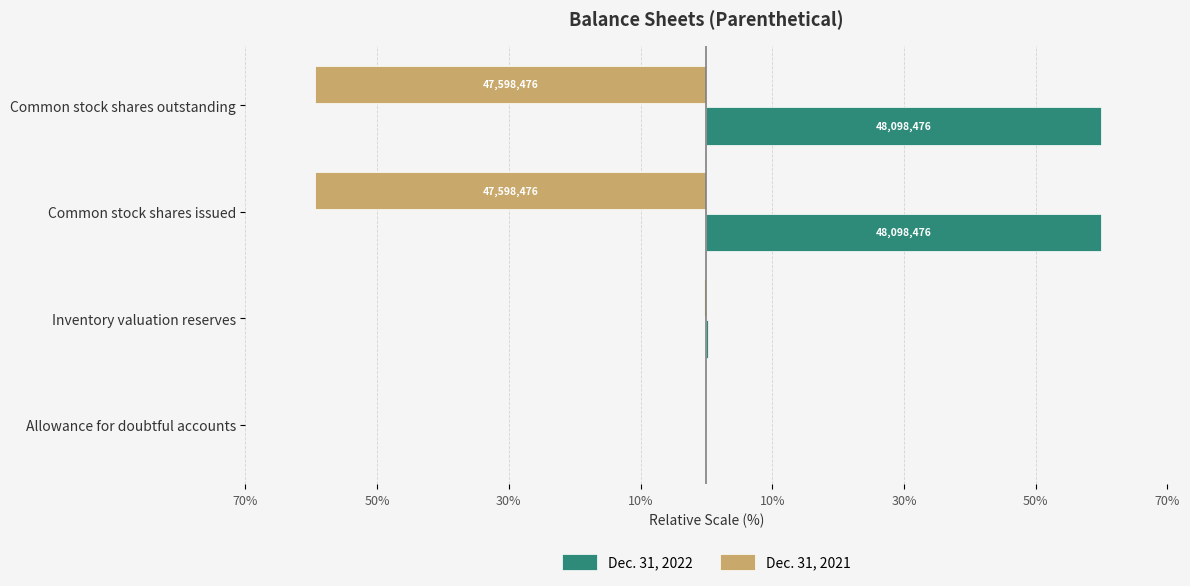

What is the value of the Dec. 31, 2021 bar at the 4th from the left?

-59.4